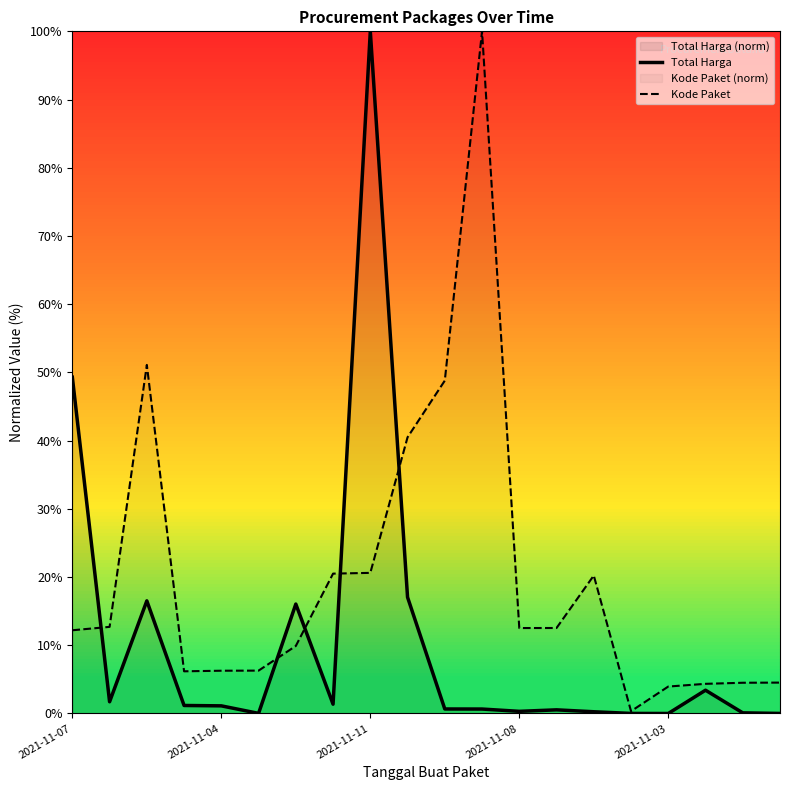

Reading left to right, extract all data points from this chart.

Total Harga: 49.3	1.7	16.5	1.2	1.1	0.0	16.0	1.4	100.0	17.0	0.7	0.7	0.3	0.5	0.3	0.0	0.0	3.4	0.1	0.0
Kode Paket: 12.2	12.7	51.1	6.2	6.3	6.3	9.9	20.5	20.6	40.5	48.8	100.0	12.5	12.5	20.2	0.3	4.0	4.3	4.5	4.5